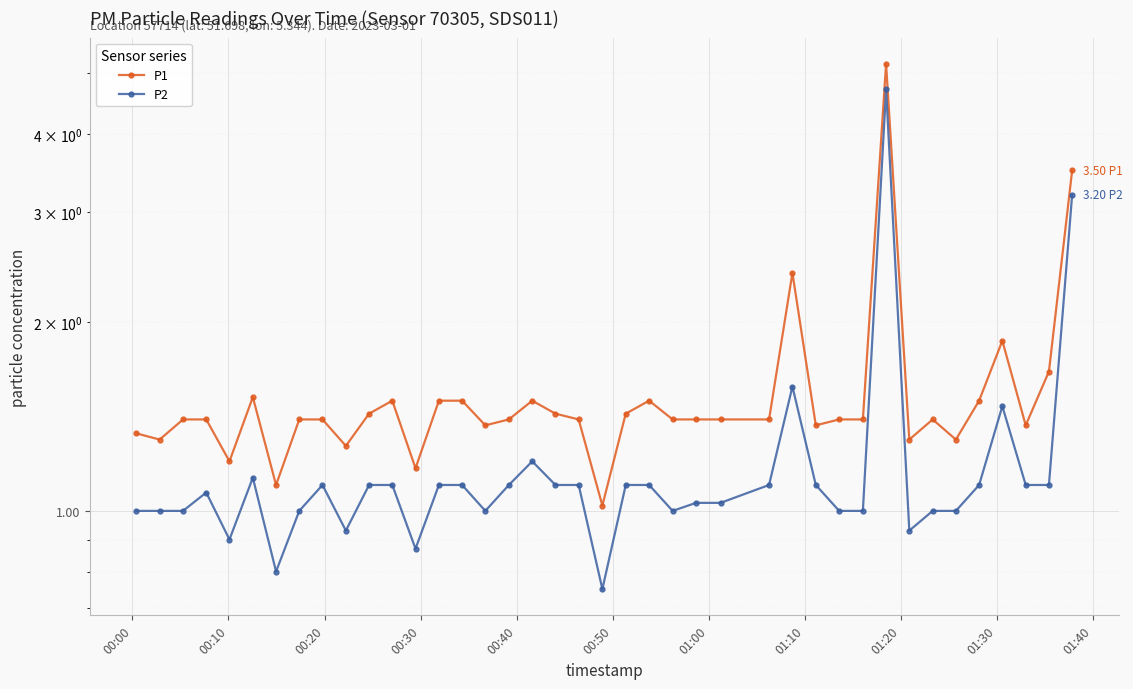

How many lines are shown in the chart?

2